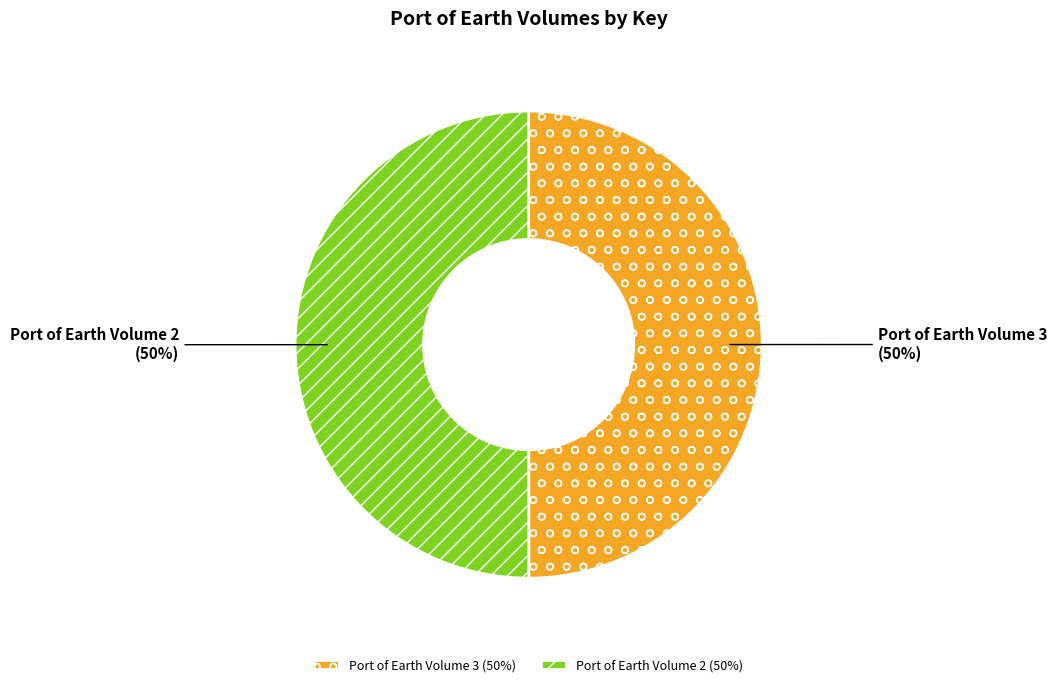

Is it true that Port of Earth Volume 2 is 61% of the pie?

False